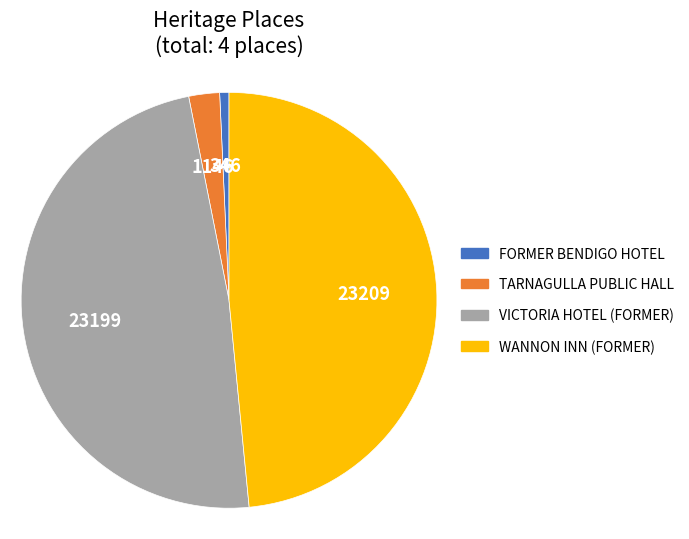

How many slices are in this pie chart?

4